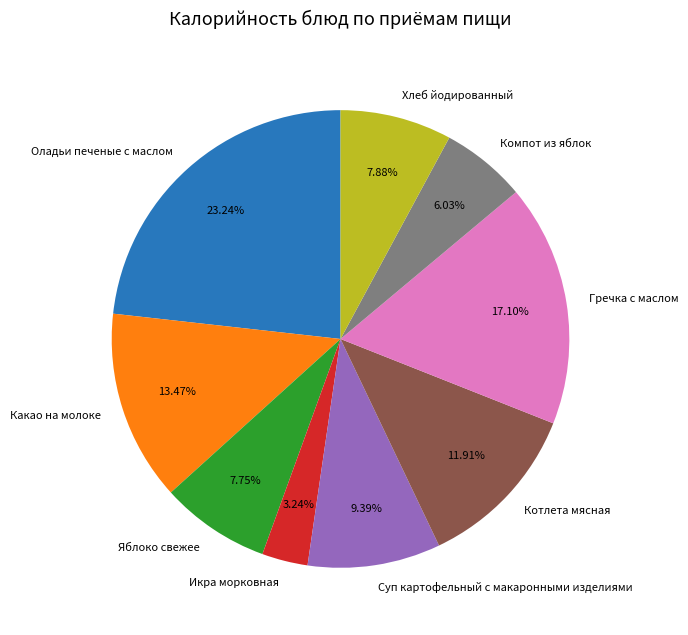

What percentage is NOT represented by Оладьи печеные с маслом?

76.8%